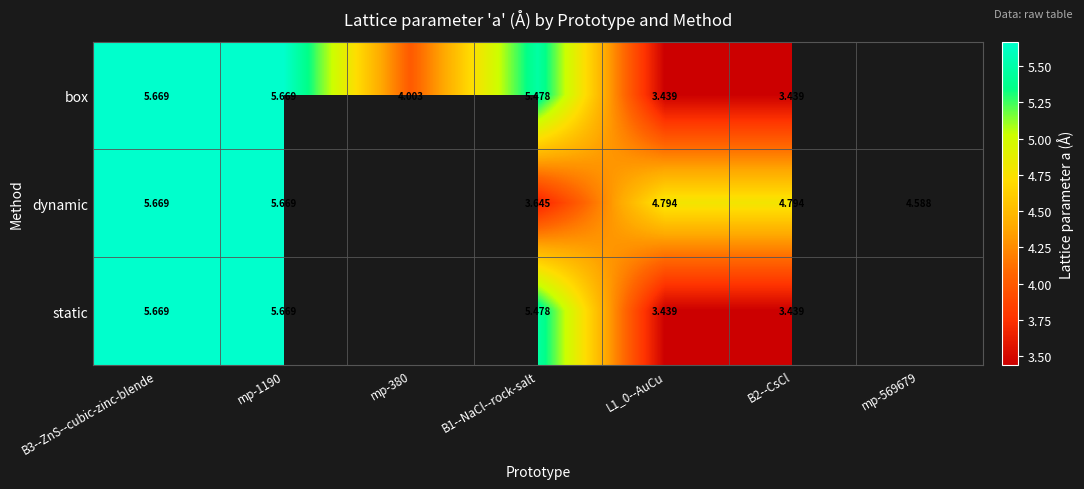

Is the value of static at L1_0--AuCu greater than the value of box at B3--ZnS--cubic-zinc-blende?

No